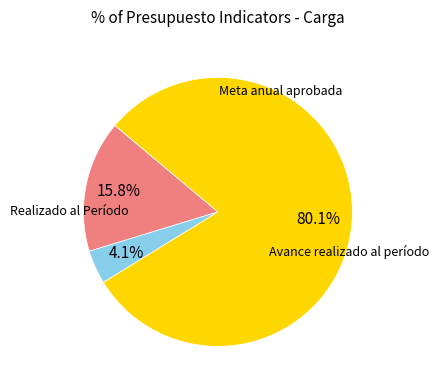

Does any single category account for the majority?

Yes